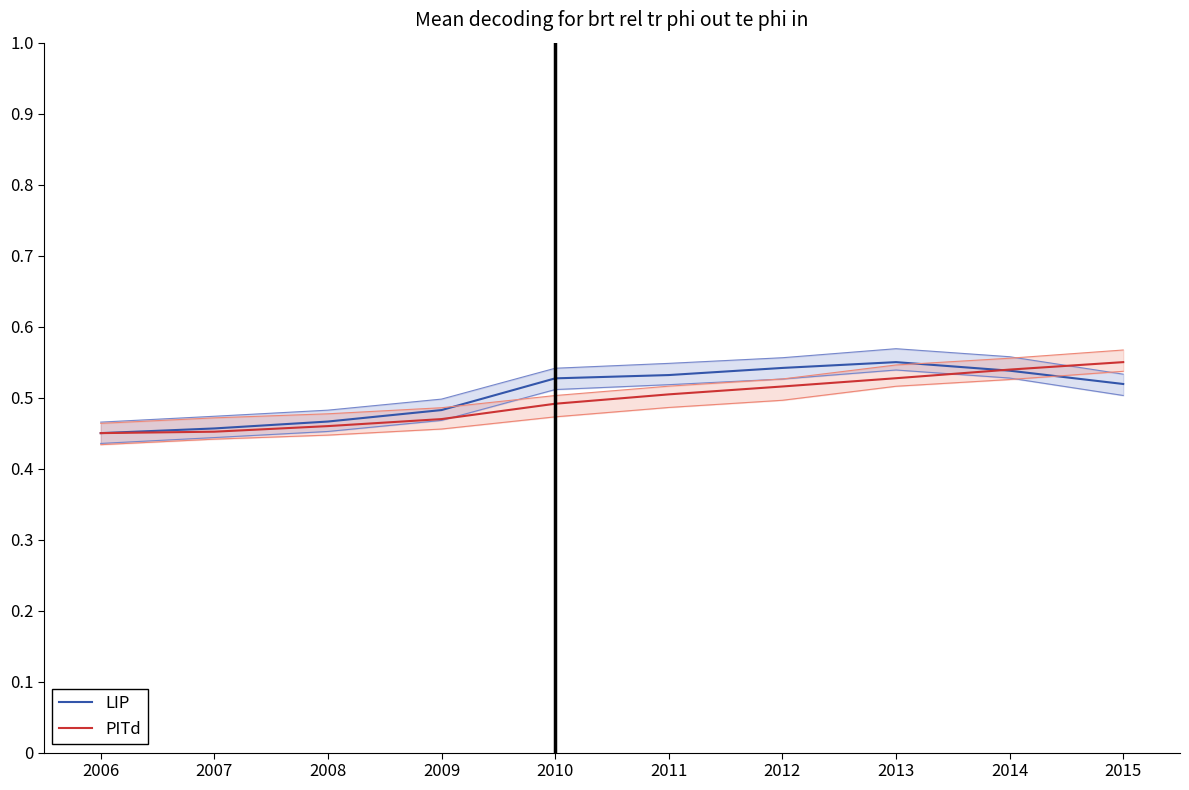

True or false: LIP has a value of 0.5 at 2015.

True